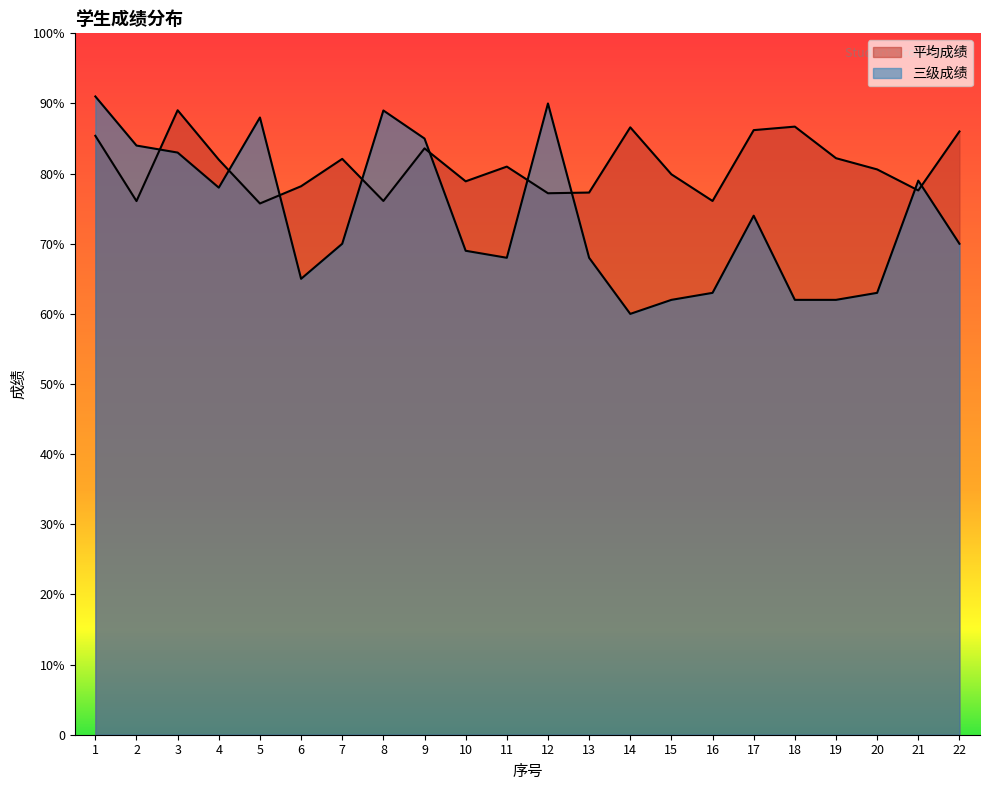

True or false: 三级成绩 and 平均成绩 cross at least once.

True